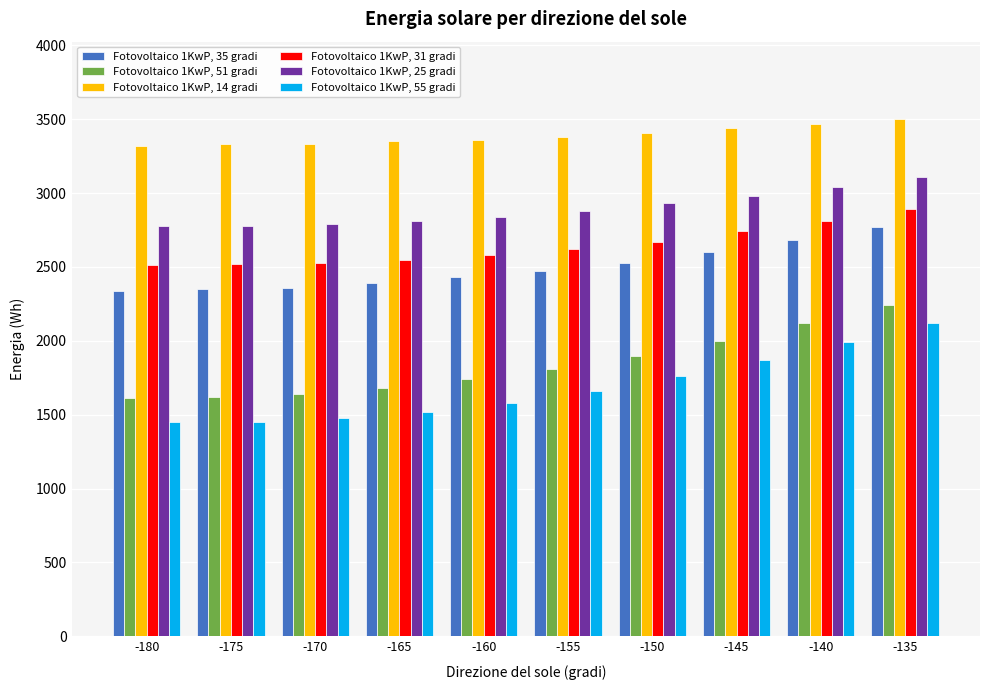

What is the smallest value displayed?

1450